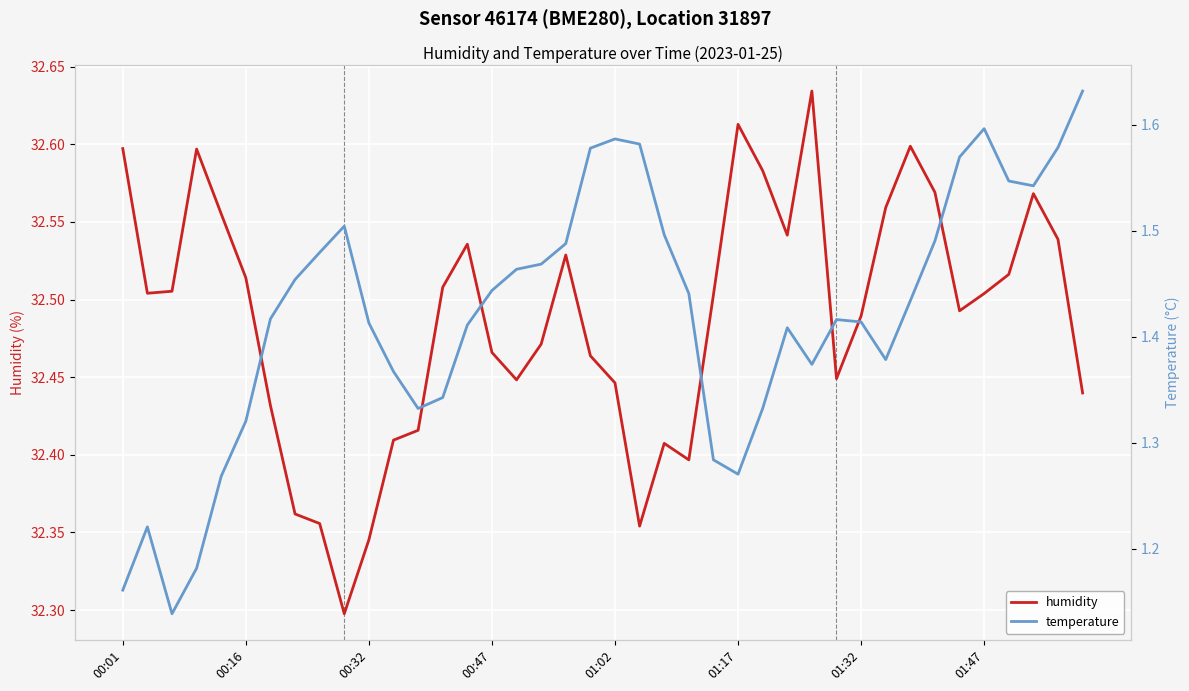

True or false: temperature and humidity cross at least once.

False